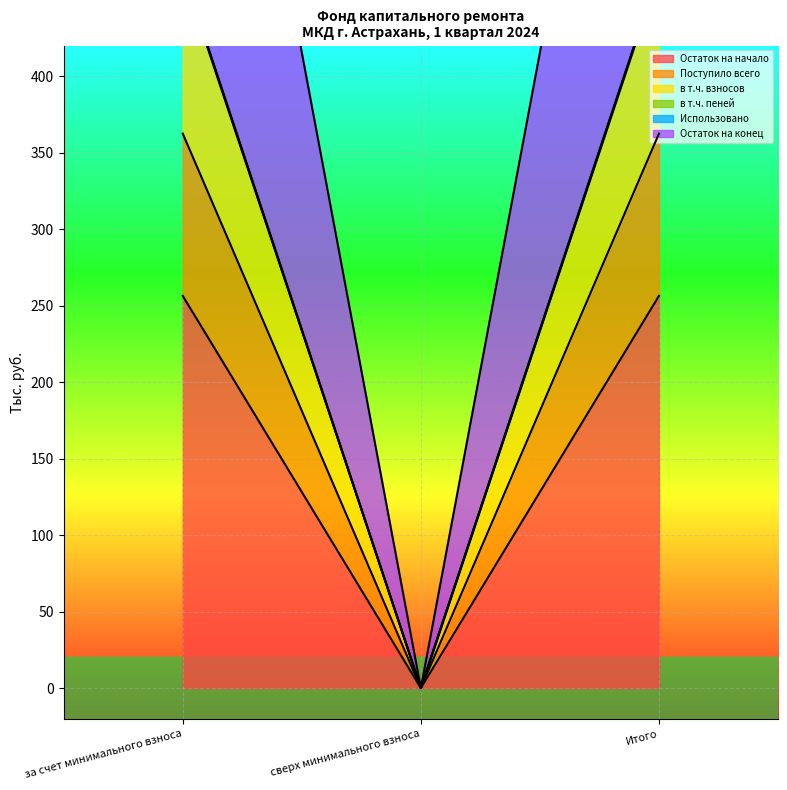

What is the difference between the second highest and minimum values in the Остаток на конец series?

468.5